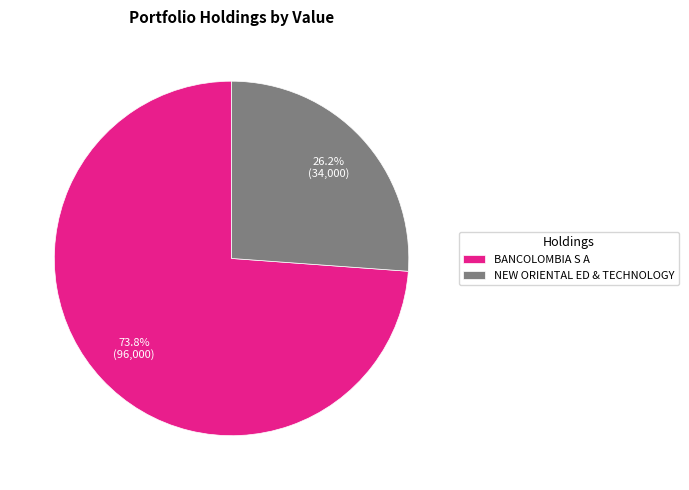

Rank the categories by value from highest to lowest.

BANCOLOMBIA S A, NEW ORIENTAL ED & TECHNOLOGY